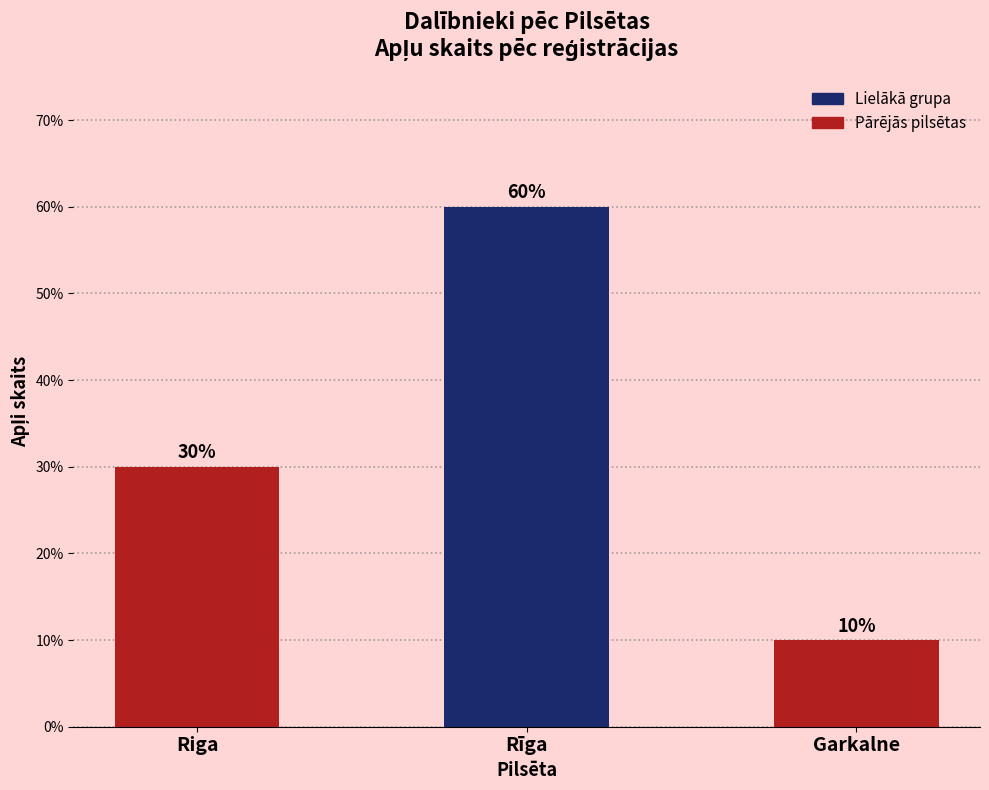

List the labels in order of value, smallest first.

Garkalne, Riga, Rīga